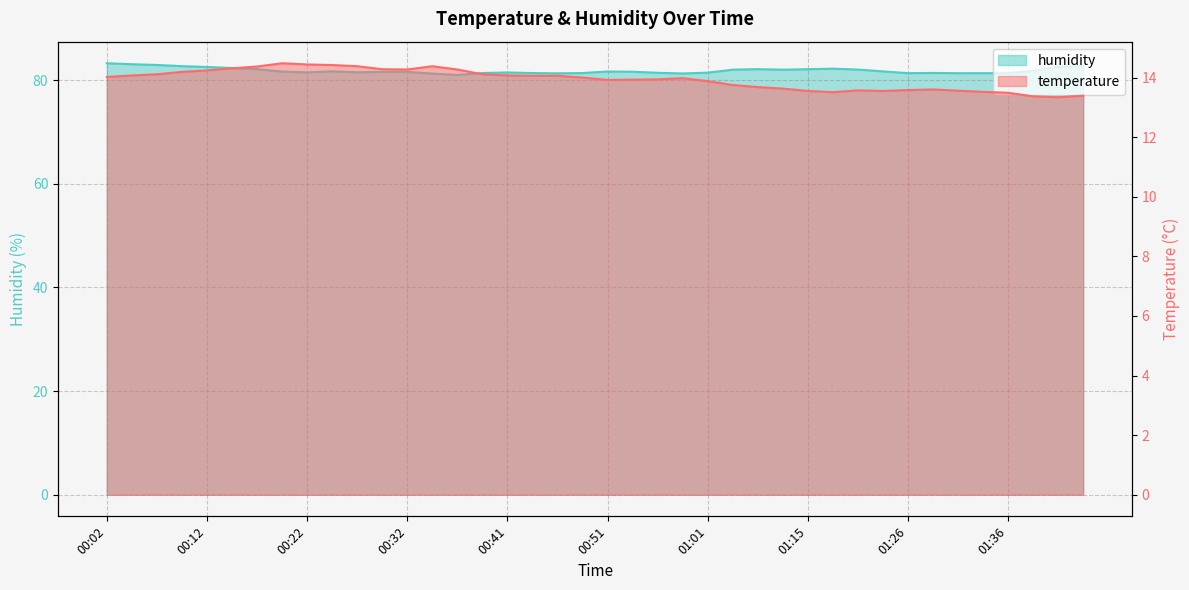

Rank the series at 00:09 from highest to lowest value.

humidity, temperature